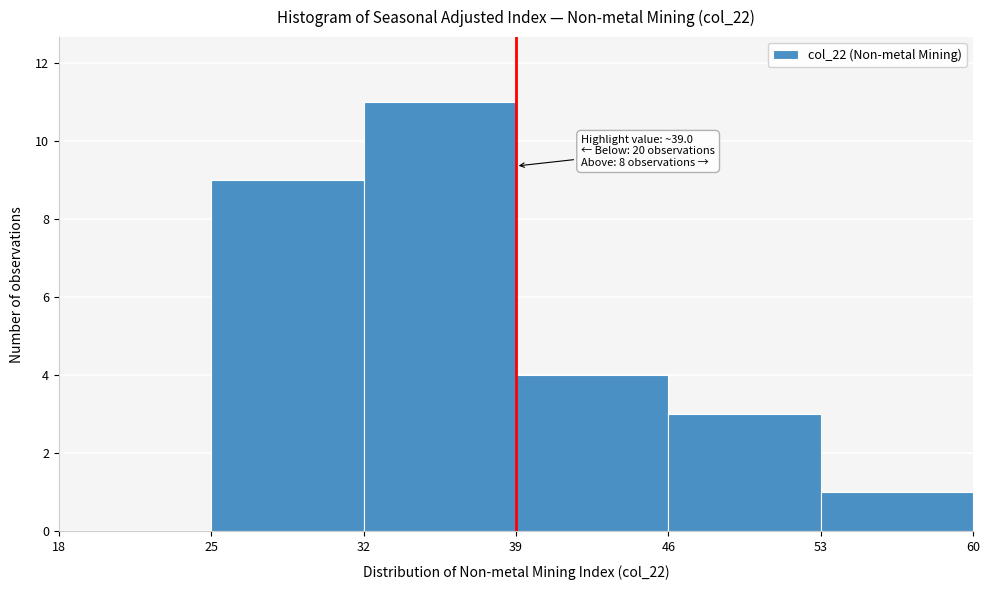

Which range on the x-axis has the tallest bar?

32 to 39